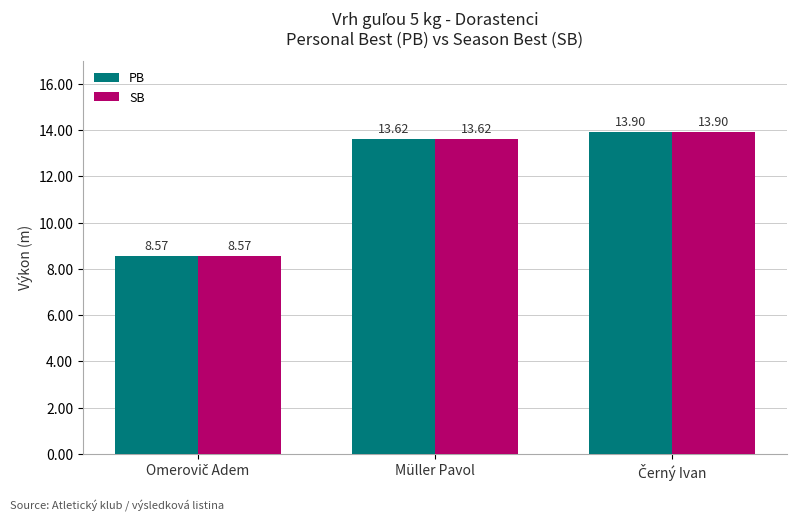

What is the greatest value displayed?

13.9